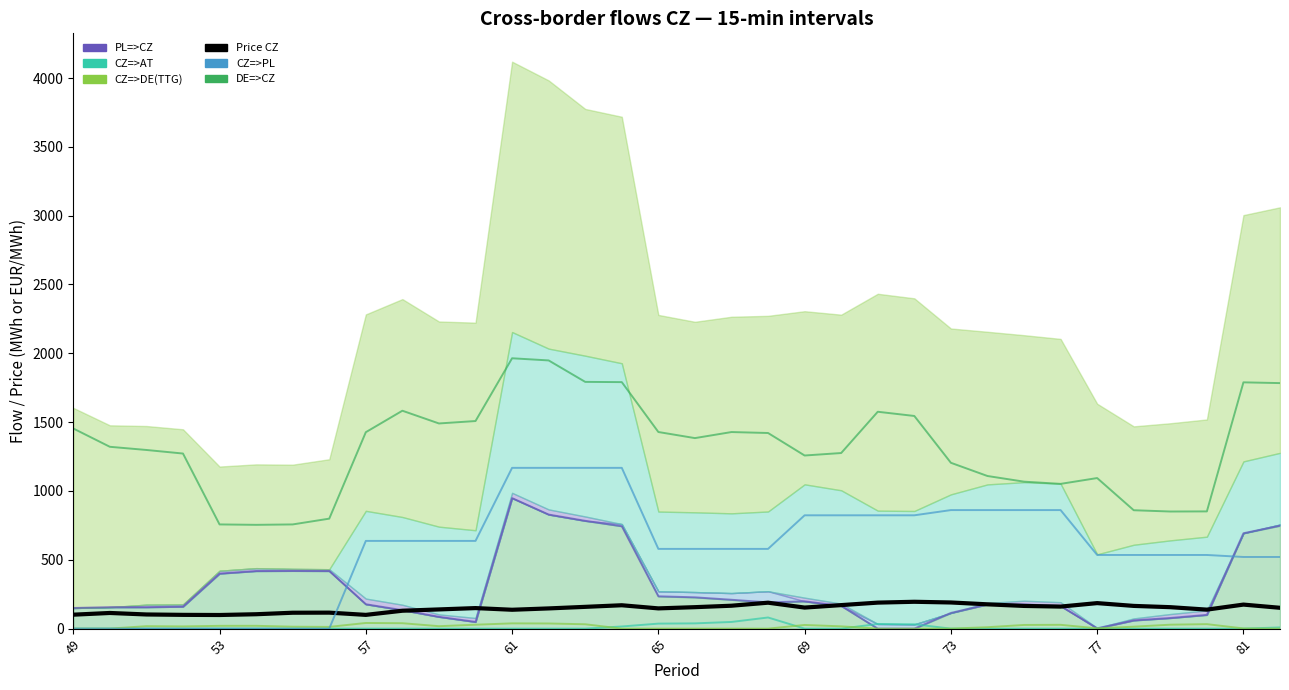

What is the difference between the maximum and minimum values in the CZ=>DE(TTG) series?

41.1